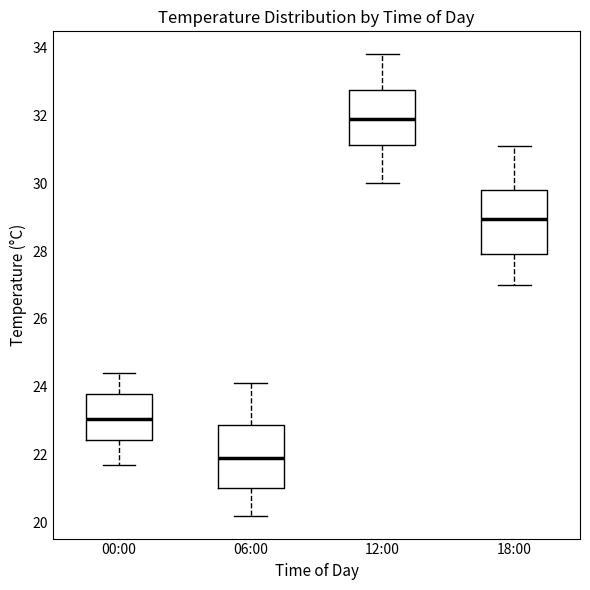

Which box's median line is the highest?

12:00